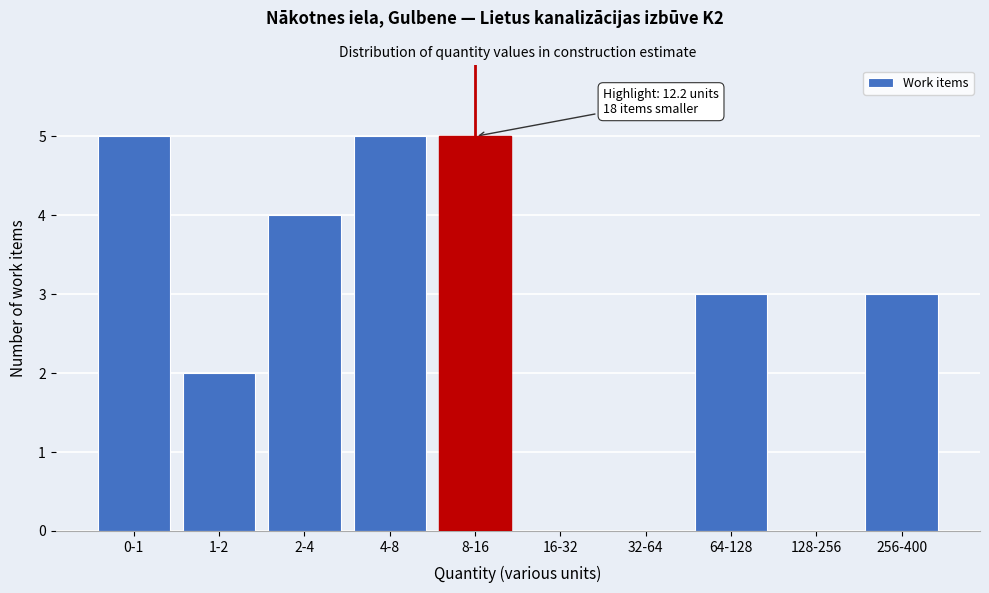

Reading right to left, what are all the values shown in this chart?

256-400=3	128-256=0	64-128=3	32-64=0	16-32=0	8-16=5	4-8=5	2-4=4	1-2=2	0-1=5